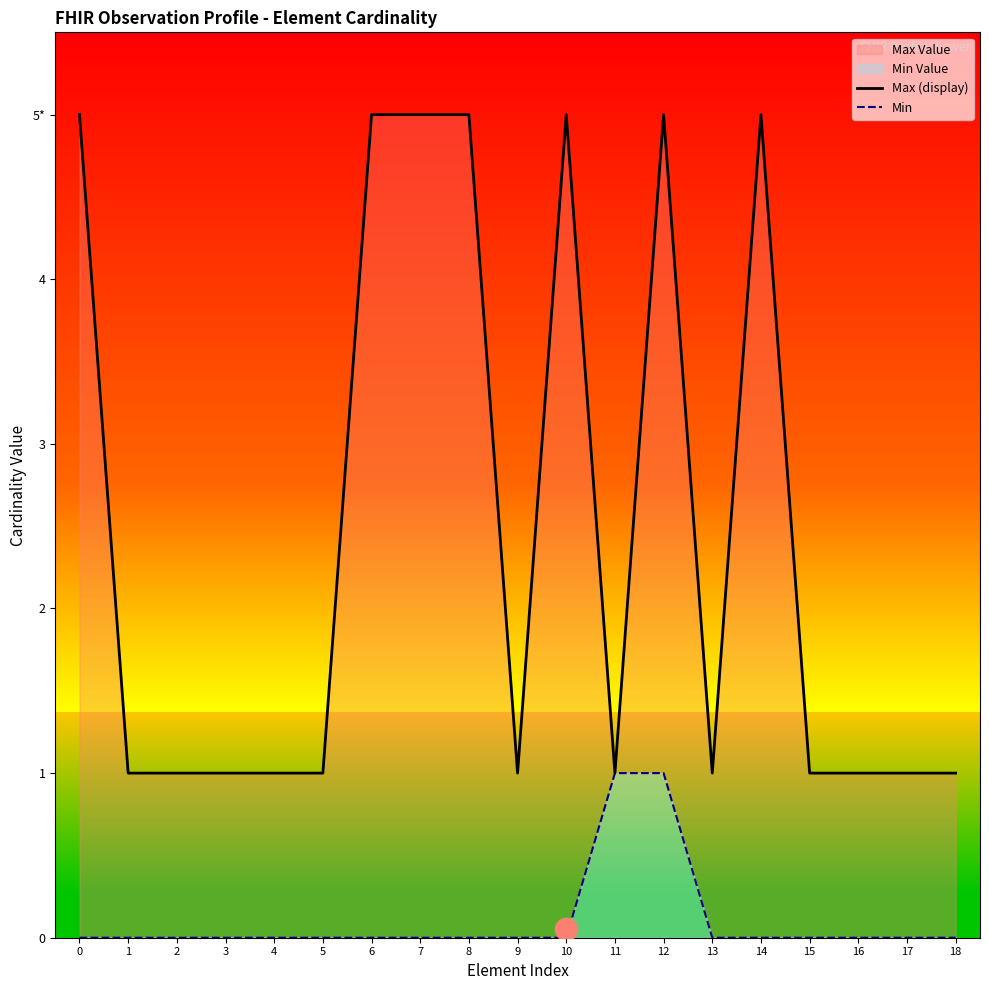

Rank the series at 8 from lowest to highest value.

Min, Max (display)